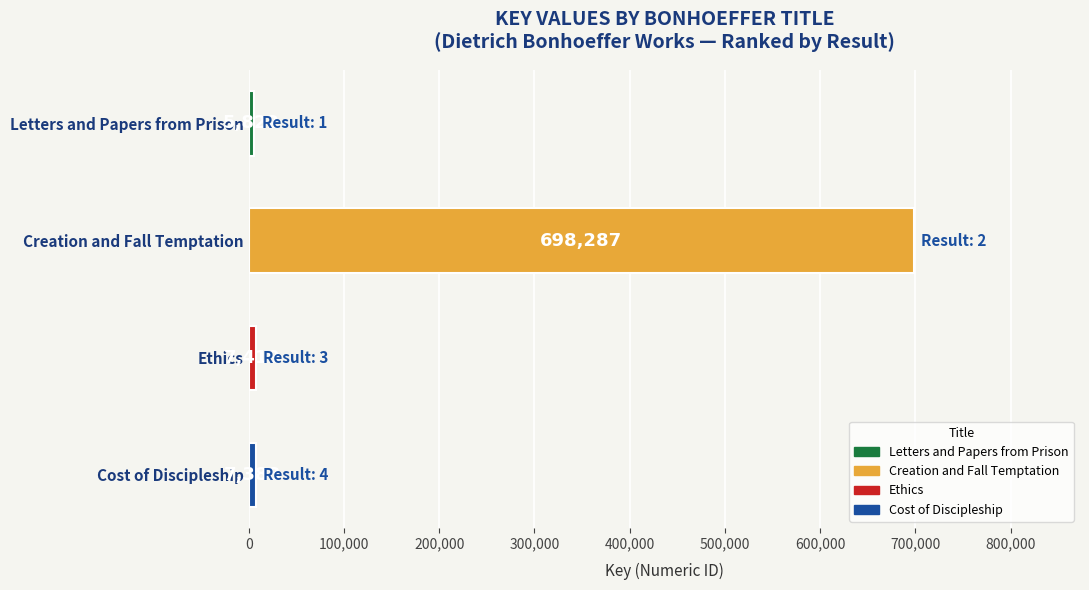

Rank the categories by value from lowest to highest.

Letters and Papers from Prison, Cost of Discipleship, Ethics, Creation and Fall Temptation